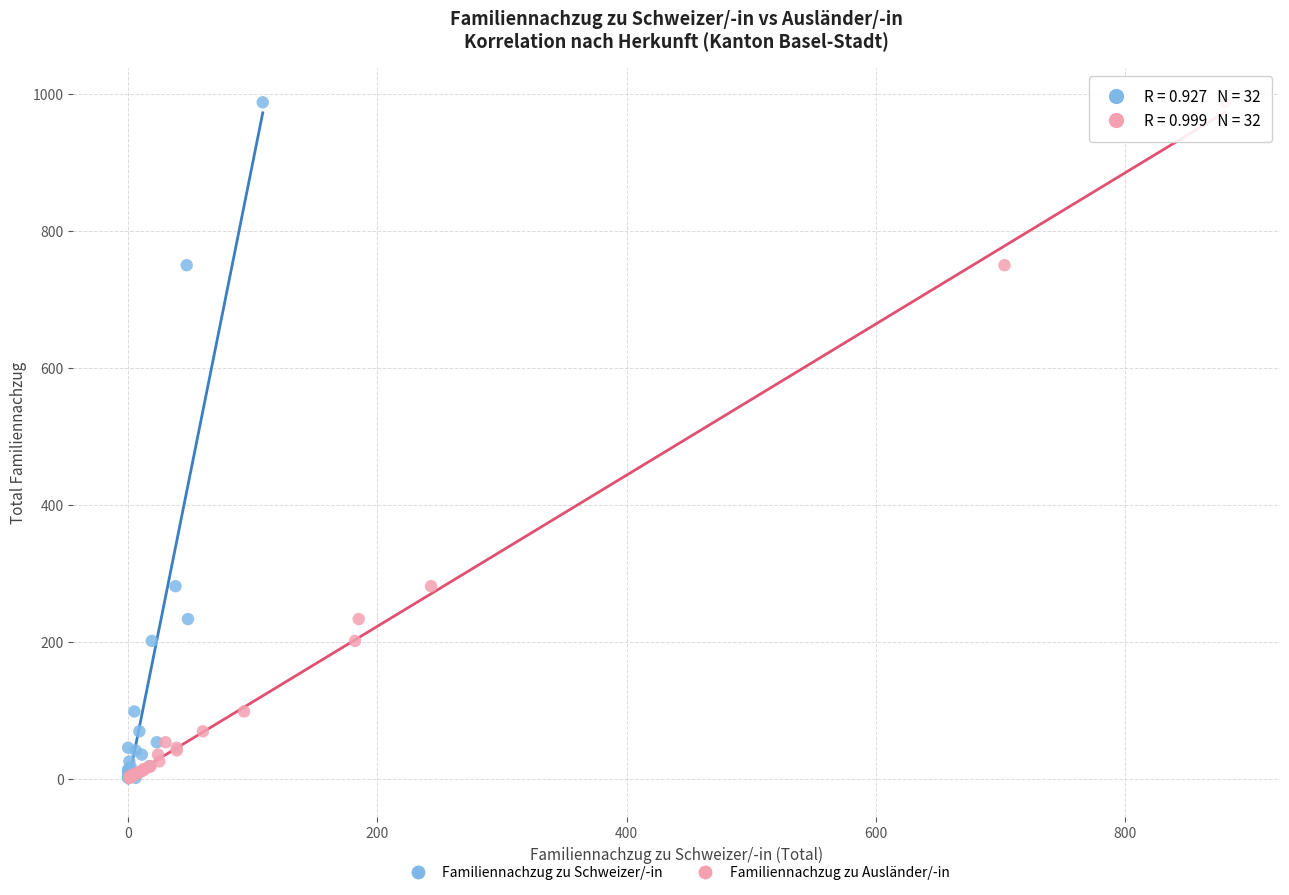

What are all the series names shown in the legend?

Familiennachzug zu Schweizer/-in, Familiennachzug zu Ausländer/-in